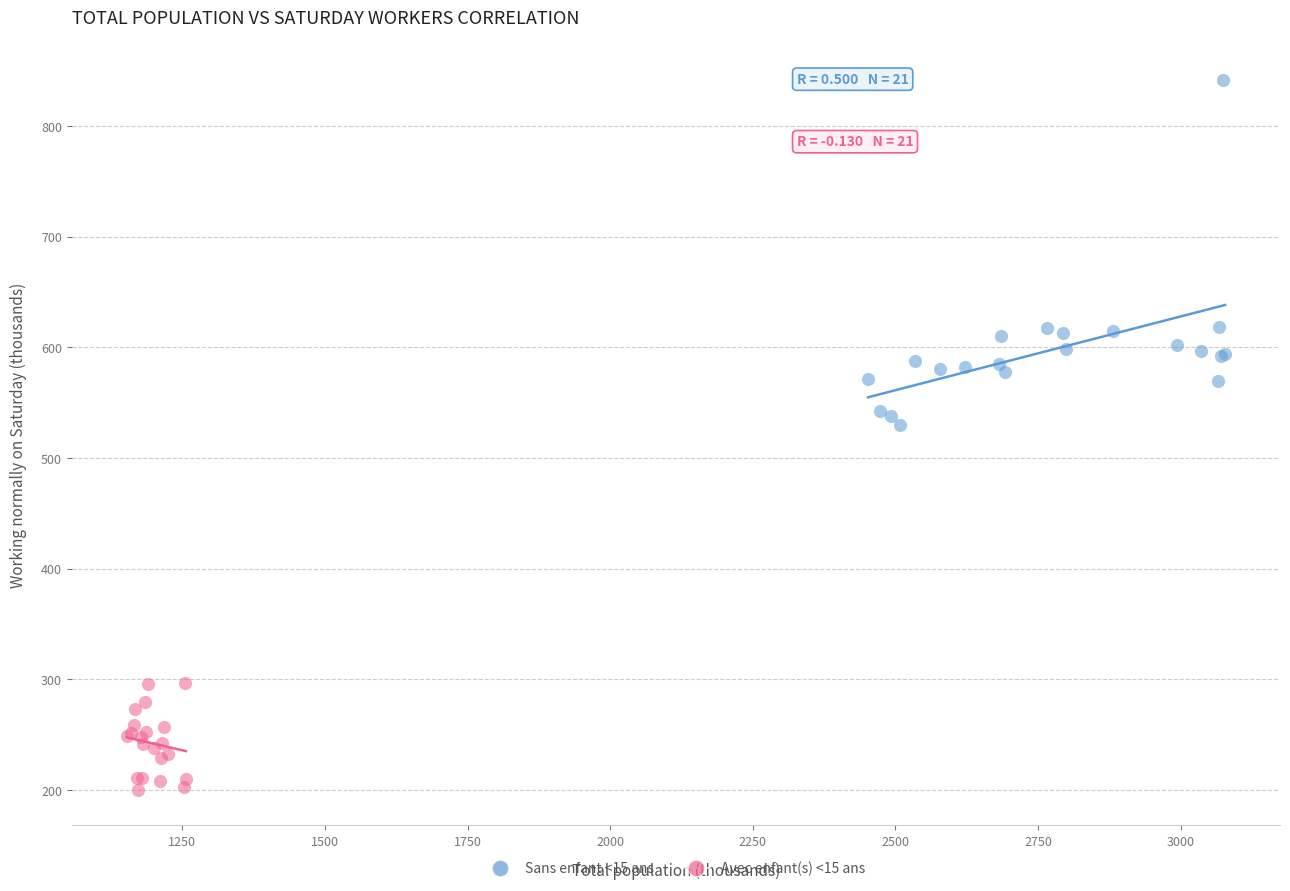

Which series has the largest Y range (max minus min)?

Sans enfant <15 ans